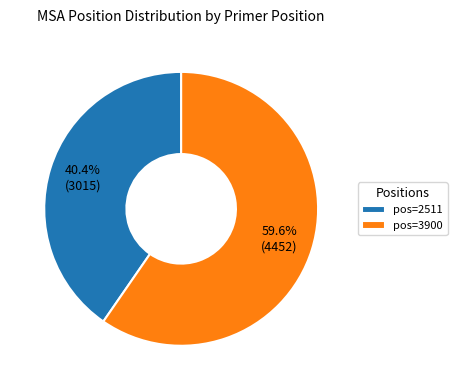

What percentage do pos=3900 and pos=2511 together represent?

100.0%